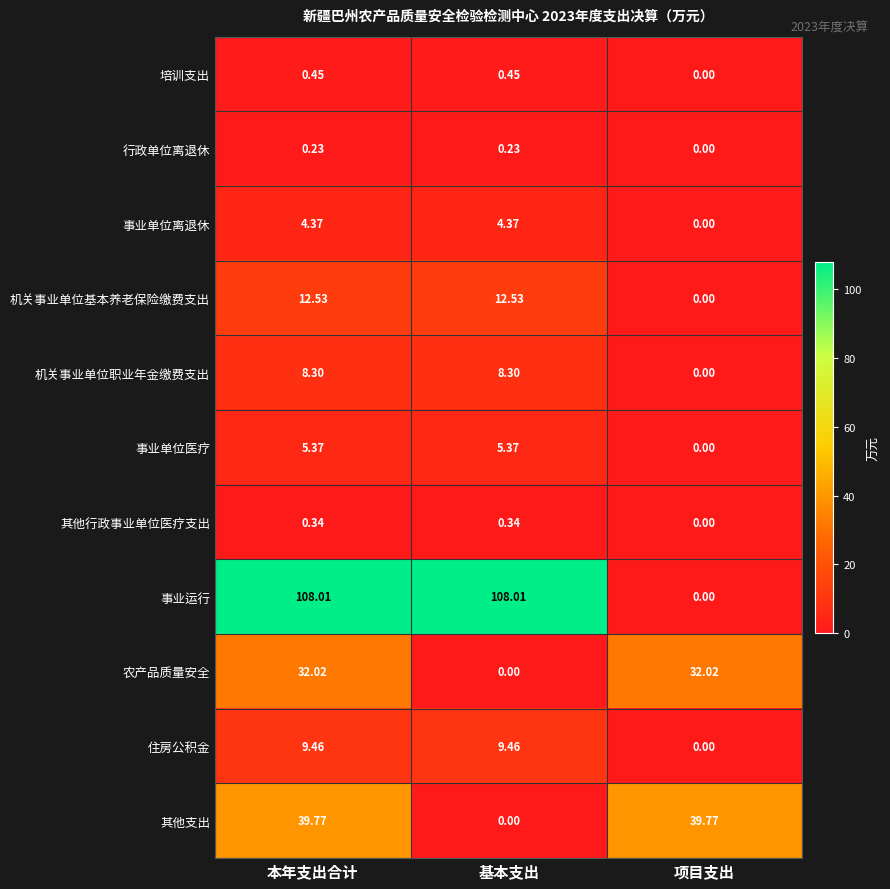

List the series in order of their peak value, highest first.

事业运行, 其他支出, 农产品质量安全, 机关事业单位基本养老保险缴费支出, 住房公积金, 机关事业单位职业年金缴费支出, 事业单位医疗, 事业单位离退休, 培训支出, 其他行政事业单位医疗支出, 行政单位离退休